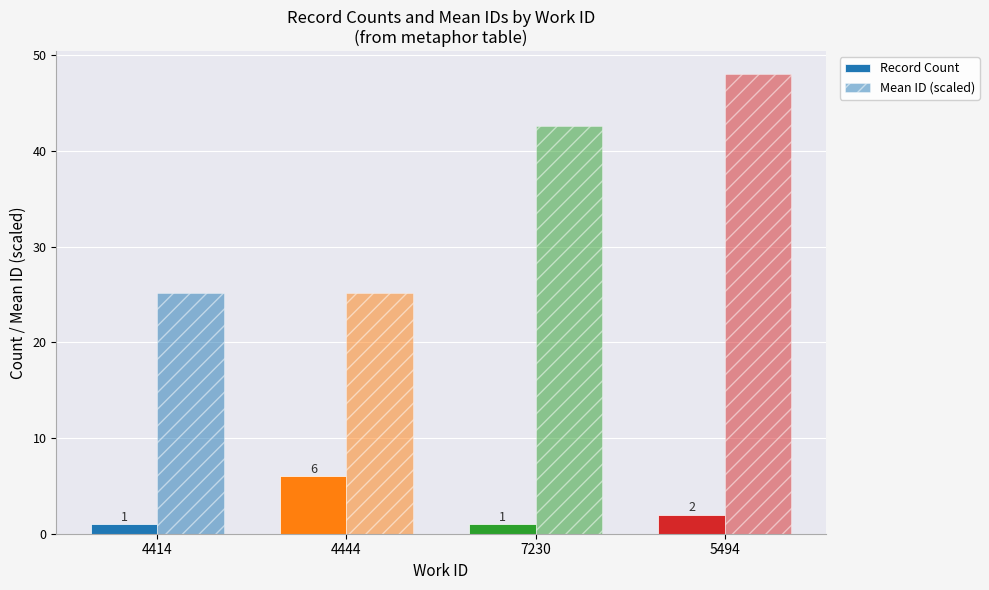

What position from the right is 4414?

4